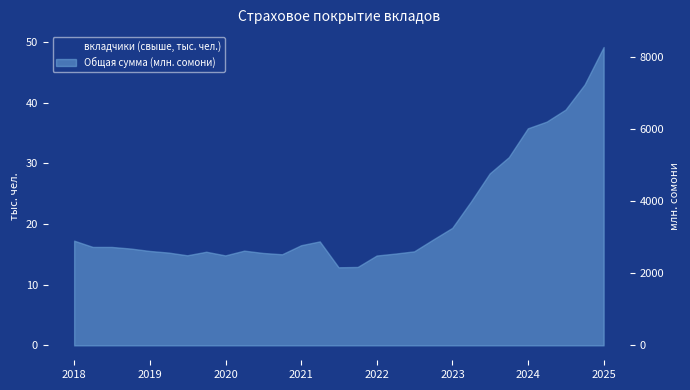

What is the label of the 28th point from the left?

2024-09-30